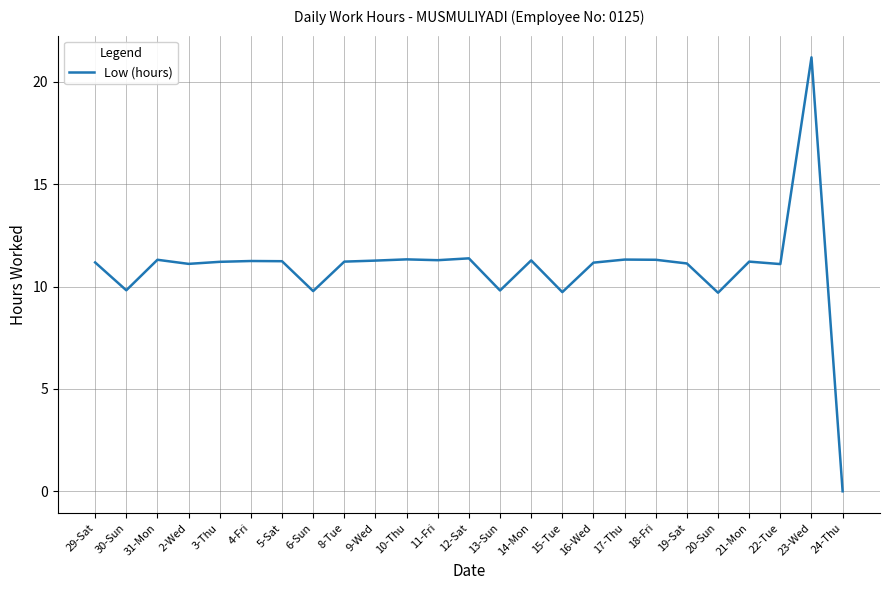

What value does the data have at 20-Sun?

9.7